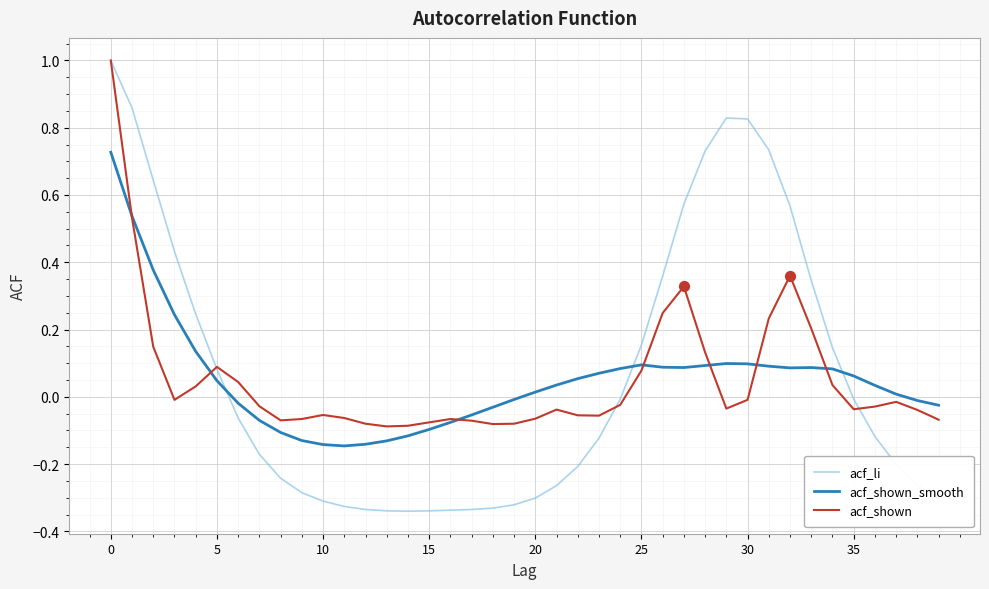

Which series has the widest spread of values?

acf_li